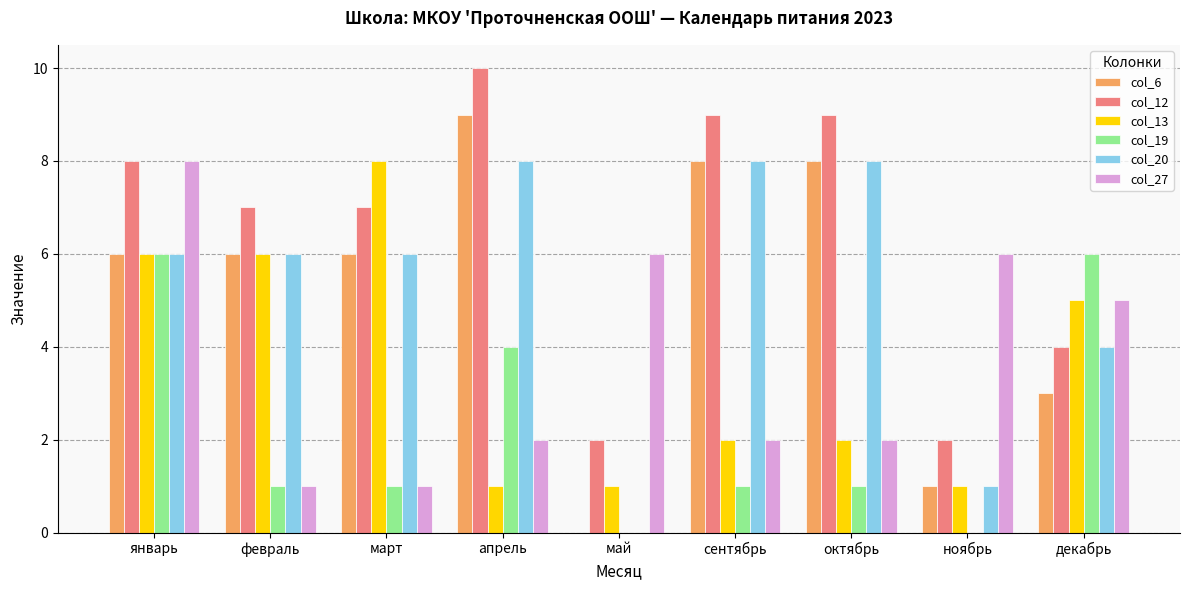

Reading right to left, list all the values displayed in this chart.

col_6: декабрь=3	ноябрь=1	октябрь=8	сентябрь=8	май=0	апрель=9	март=6	февраль=6	январь=6
col_12: декабрь=4	ноябрь=2	октябрь=9	сентябрь=9	май=2	апрель=10	март=7	февраль=7	январь=8
col_13: декабрь=5	ноябрь=1	октябрь=2	сентябрь=2	май=1	апрель=1	март=8	февраль=6	январь=6
col_19: декабрь=6	ноябрь=0	октябрь=1	сентябрь=1	май=0	апрель=4	март=1	февраль=1	январь=6
col_20: декабрь=4	ноябрь=1	октябрь=8	сентябрь=8	май=0	апрель=8	март=6	февраль=6	январь=6
col_27: декабрь=5	ноябрь=6	октябрь=2	сентябрь=2	май=6	апрель=2	март=1	февраль=1	январь=8